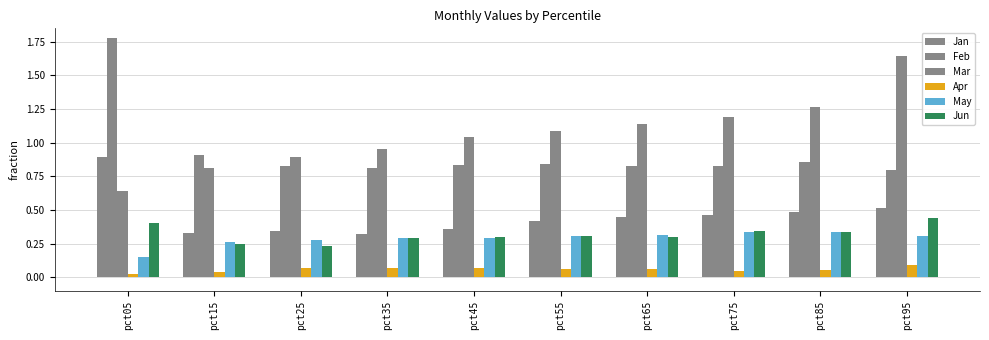

Does the chart contain any negative values?

No